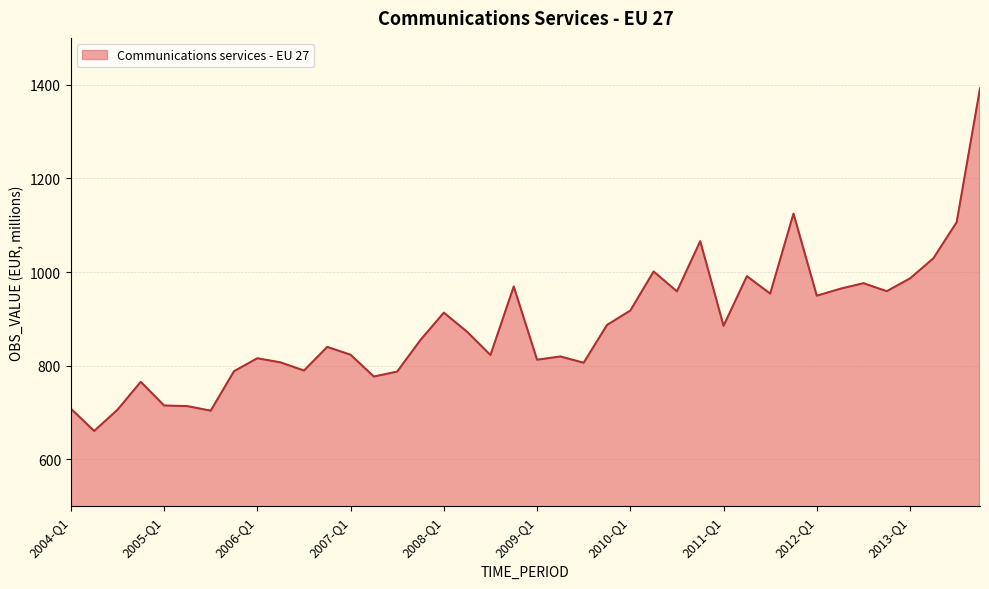

What is the difference between the maximum and minimum values?

731.5